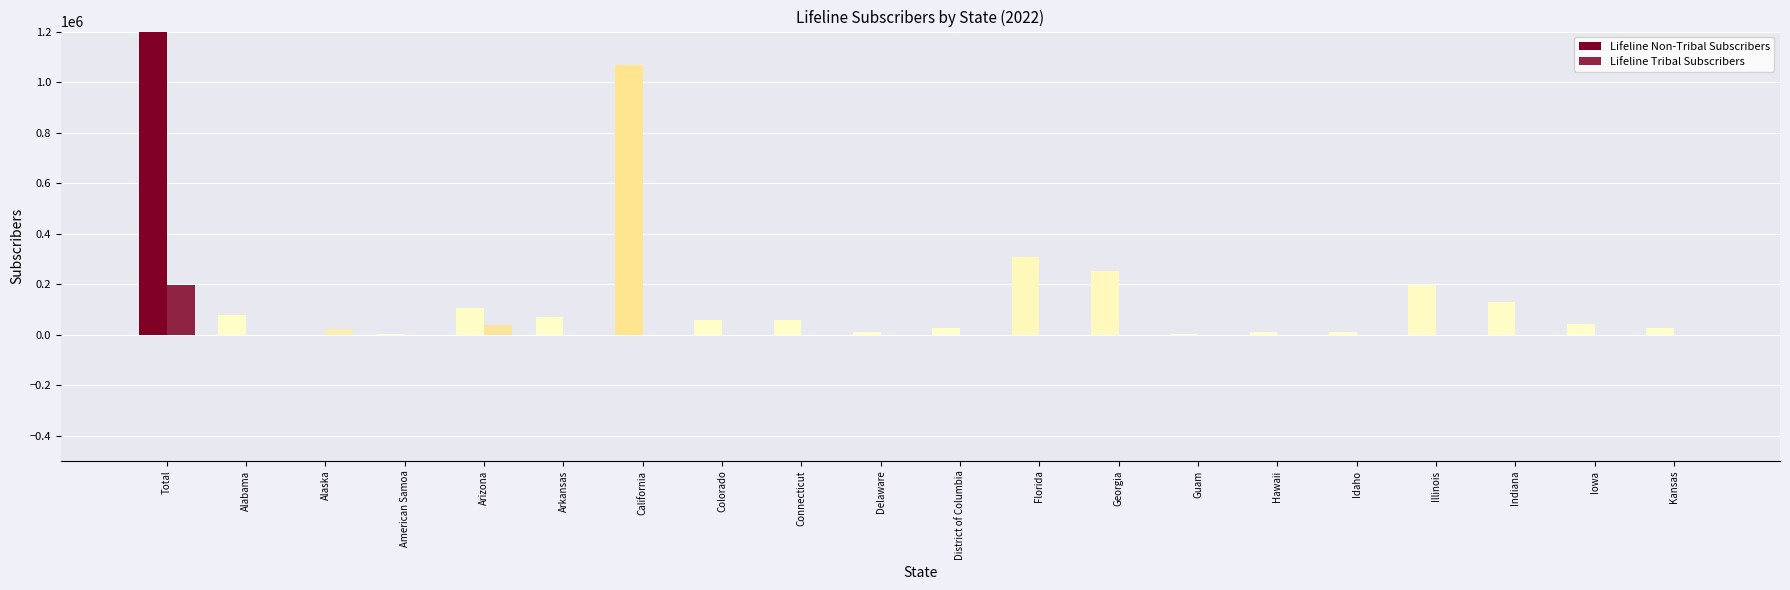

At which label is Lifeline Tribal Subscribers closest to 98835?

Arizona